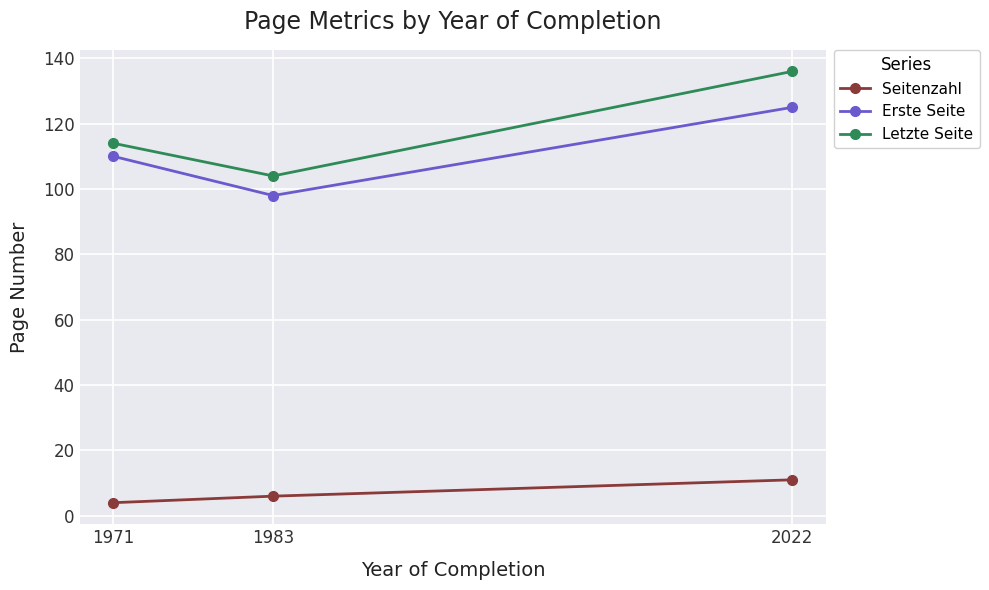

What is the total value across all series at 1971?

228